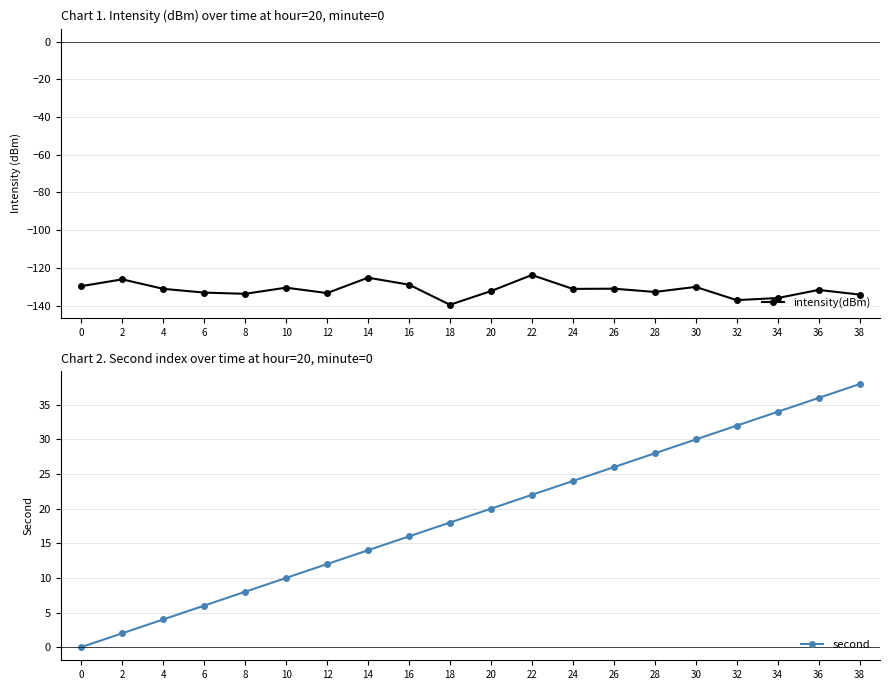

How many positive values does the second series have?

19